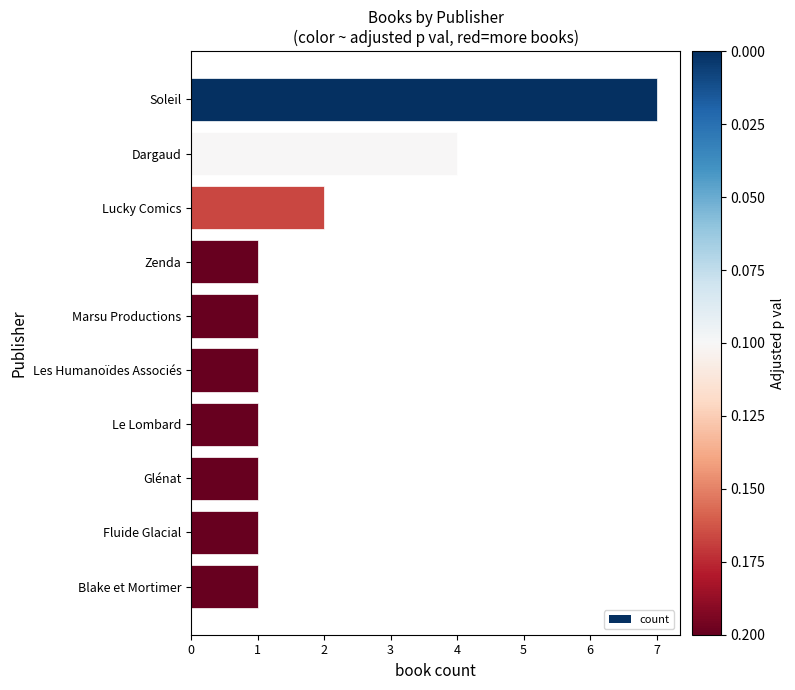

Reading bottom to top, list all the values displayed in this chart.

1	1	1	1	1	1	1	2	4	7